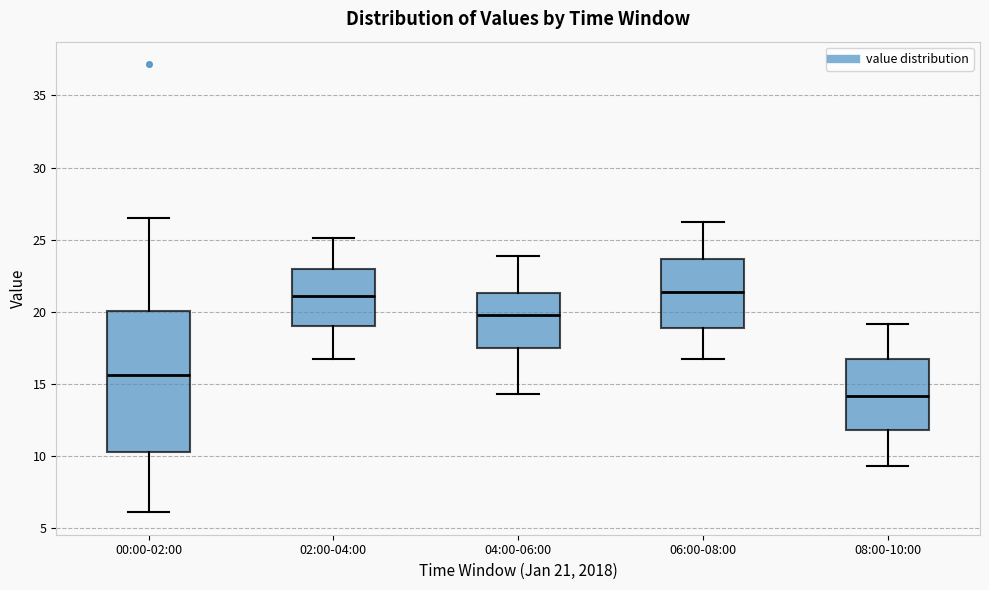

Reading left to right, transcribe this box plot: for each box, give where its median line is, the range the box spans, and where its two whiskers end, as read against the y-axis. The values are not printed on the chart, so give them approximately, as read against the axis.

00:00-02:00: median 15.5, box 10.5 to 20.0, whiskers 6.0 to 26.5
02:00-04:00: median 21.0, box 19.0 to 23.0, whiskers 17.0 to 25.0
04:00-06:00: median 20.0, box 17.5 to 21.5, whiskers 14.5 to 24.0
06:00-08:00: median 21.5, box 19.0 to 23.5, whiskers 16.5 to 26.5
08:00-10:00: median 14.0, box 12.0 to 16.5, whiskers 9.5 to 19.0